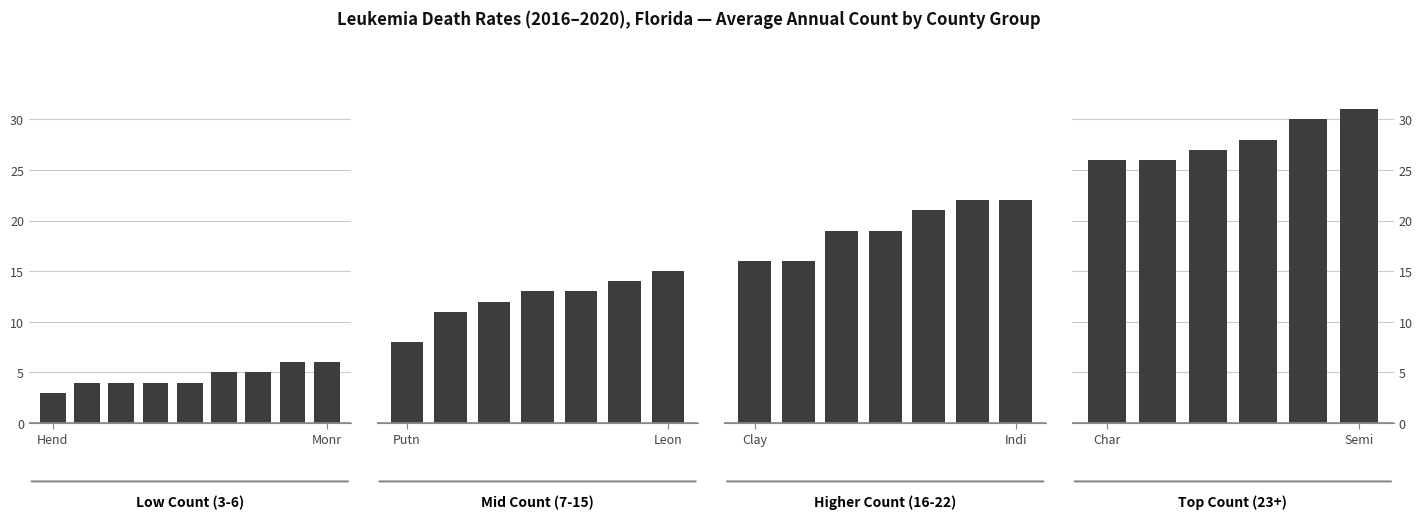

Which has a higher value, 3 or 4?

3